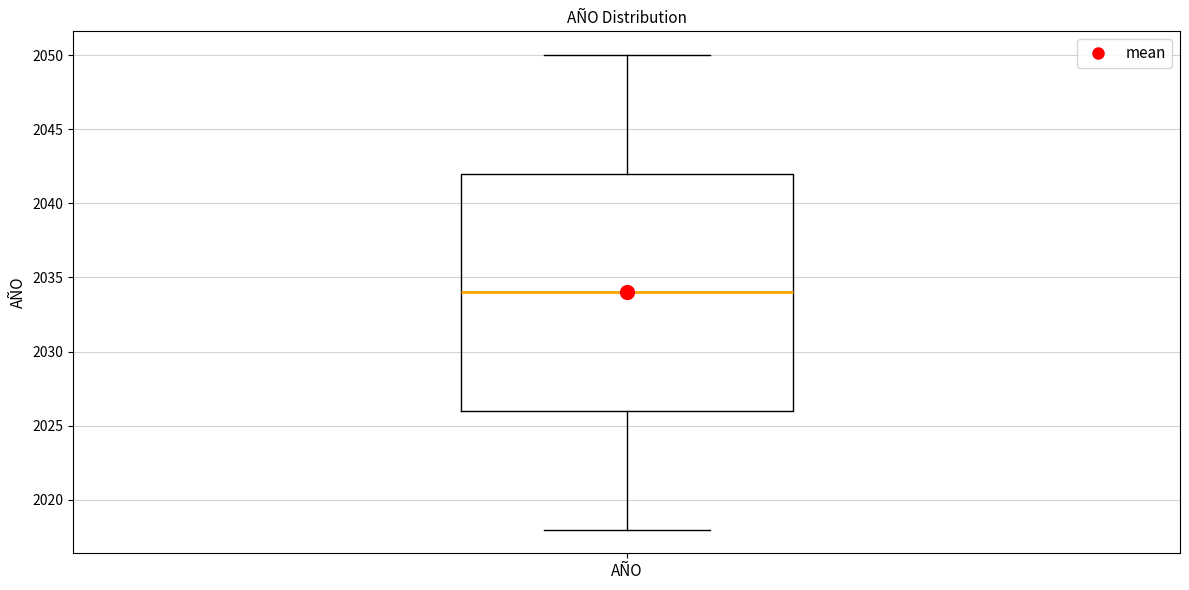

Where does the upper whisker of the box for AÑO end on the y-axis? The values are not printed on the chart, so give them approximately, as read against the axis.

2050